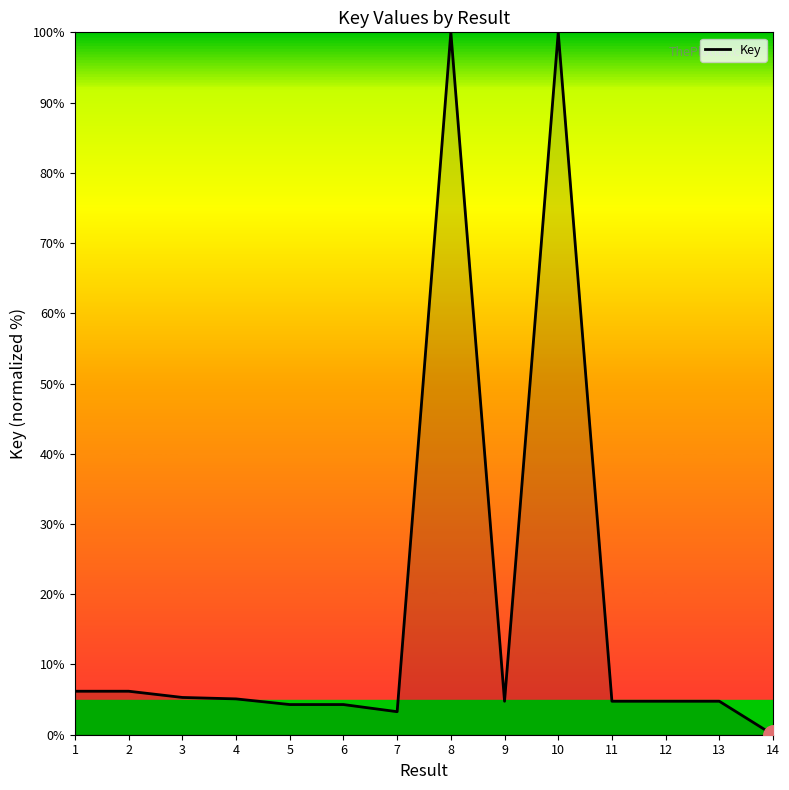

What is the sum of the values at 13 and 12?

9.5